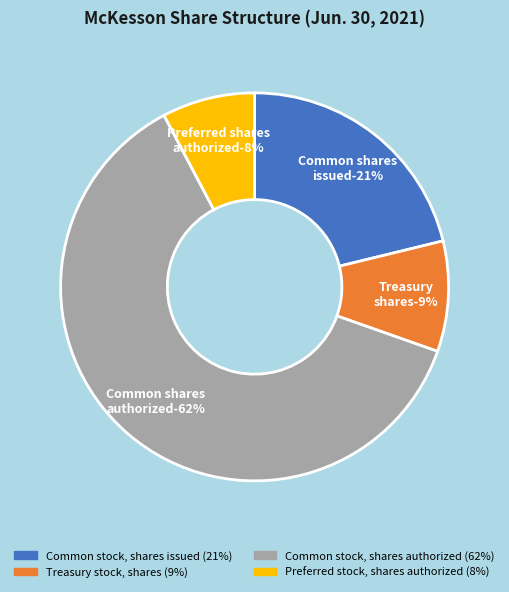

To the nearest percent, what portion does Common stock, shares authorized represent?

62%